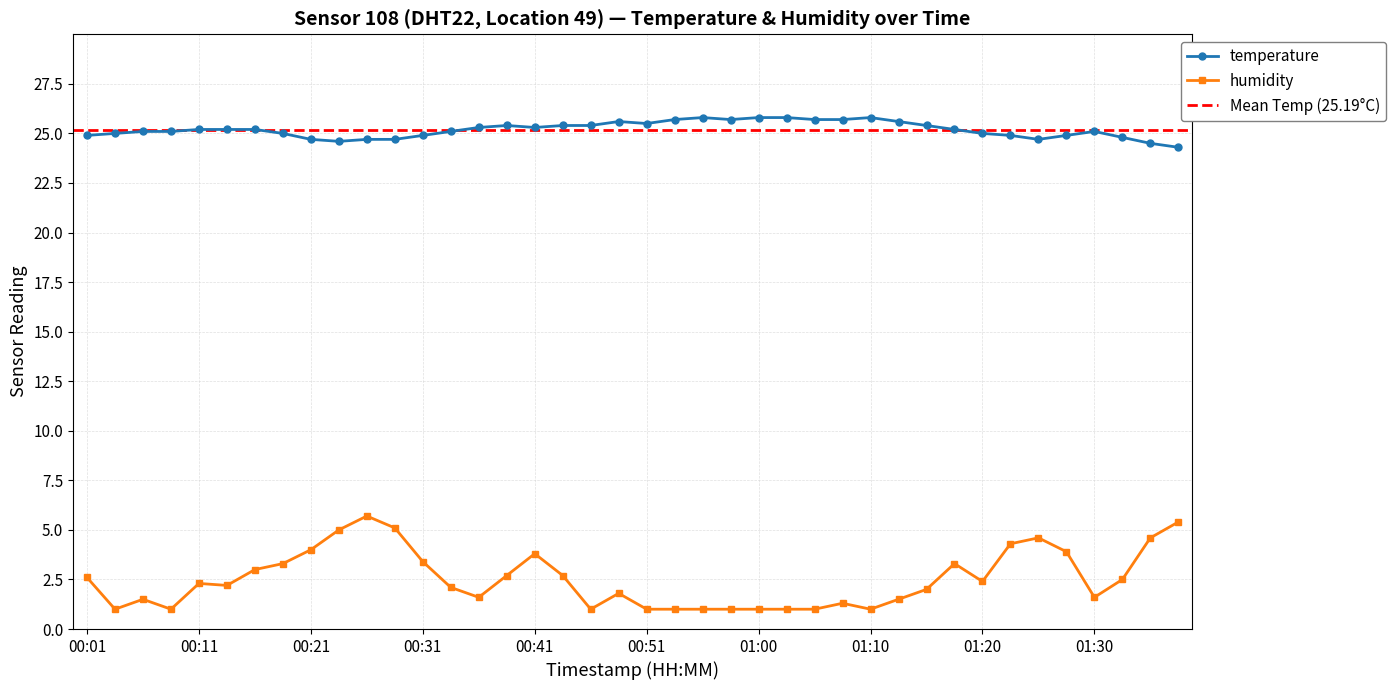

What position from the left is 01:30?

37